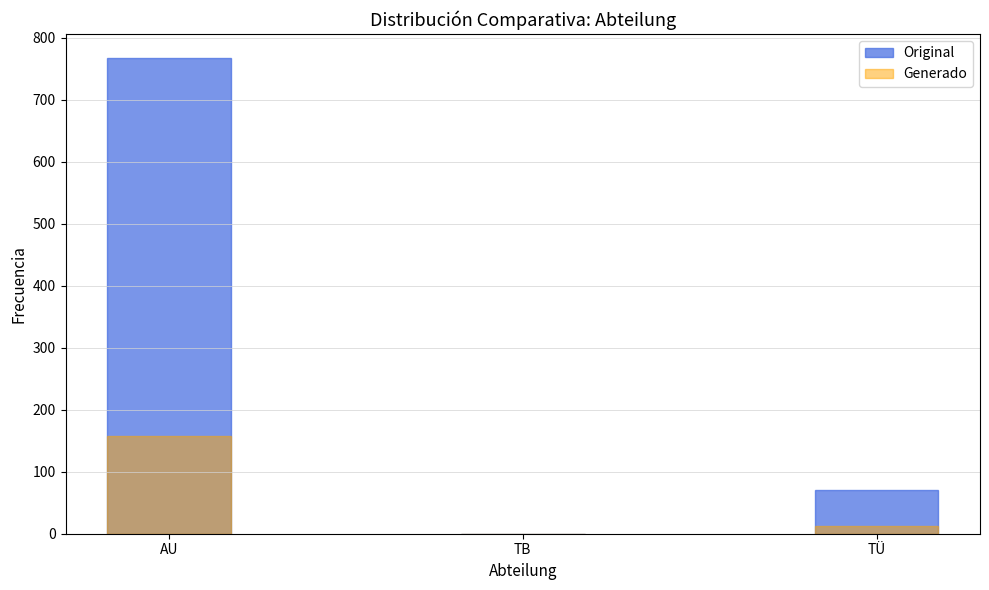

True or false: Generado has a value of 228 at AU.

False